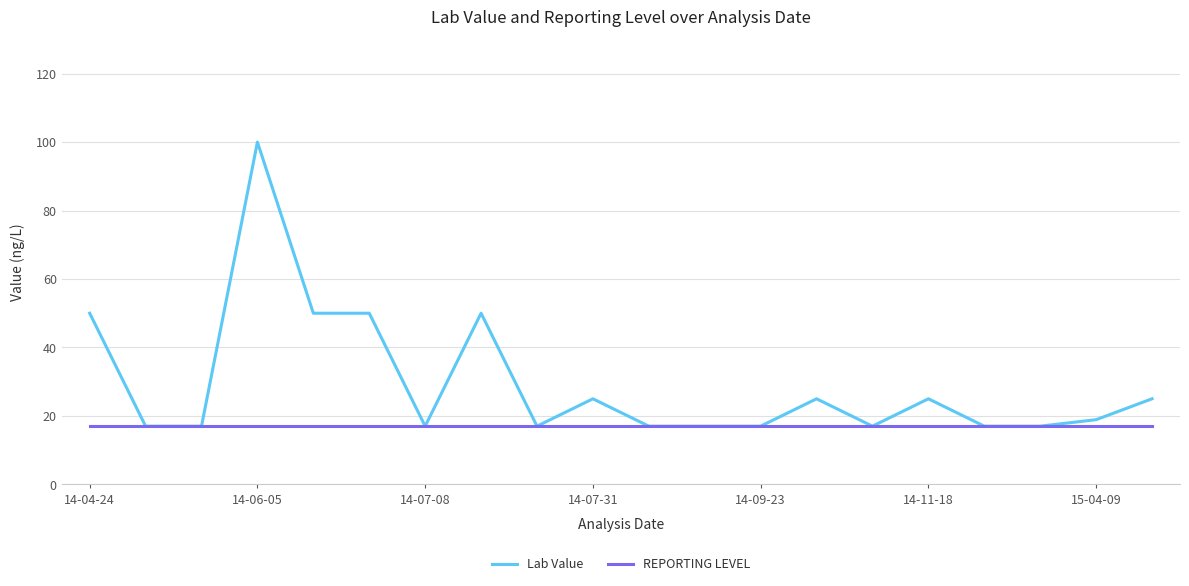

Which series has the largest total across all categories?

Lab Value